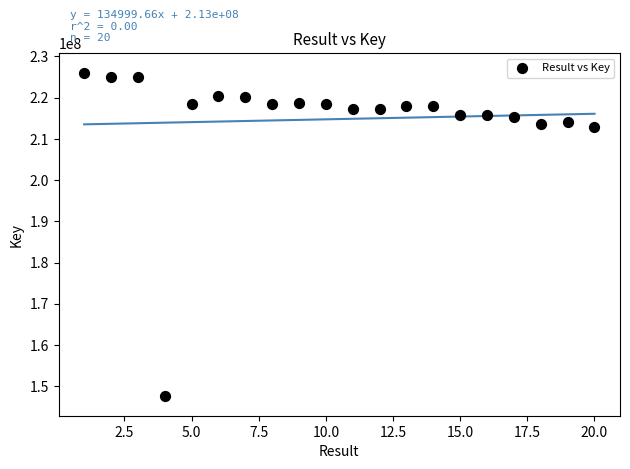

What is the range of X values (max minus min)?

19